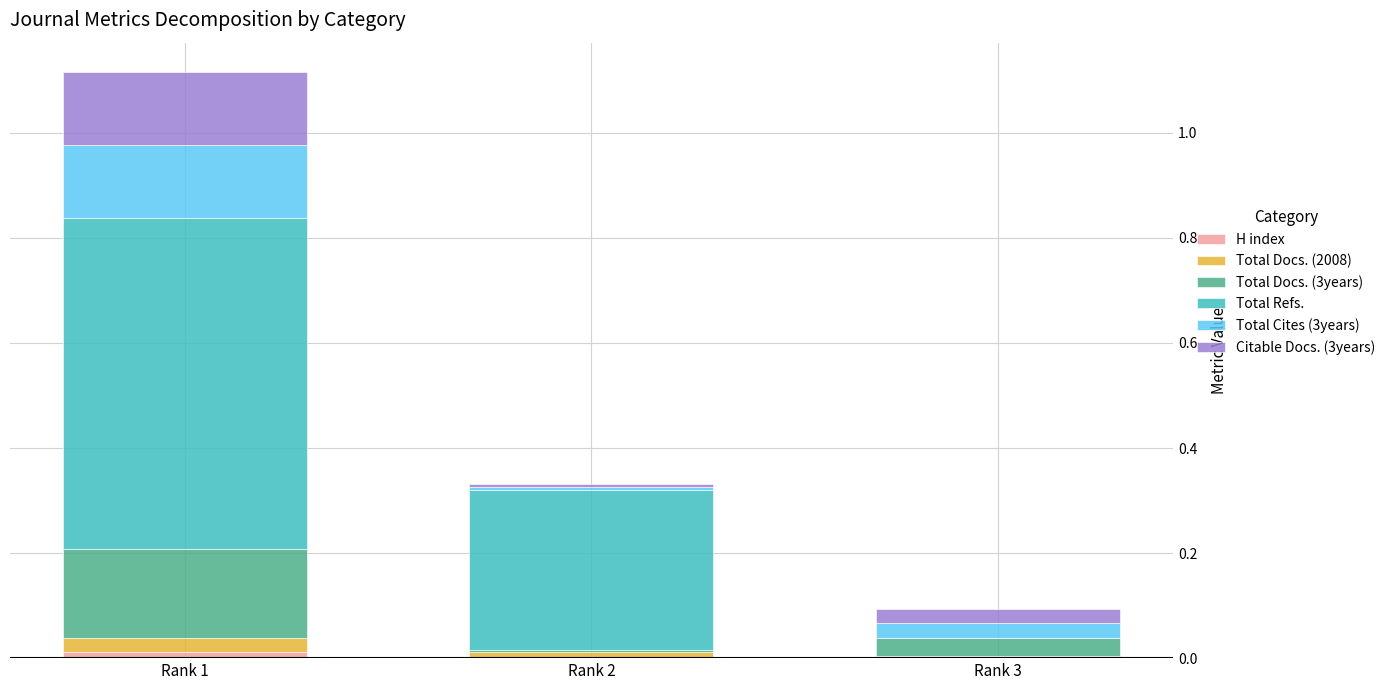

At which category is the sum across all series the highest?

Rank 1